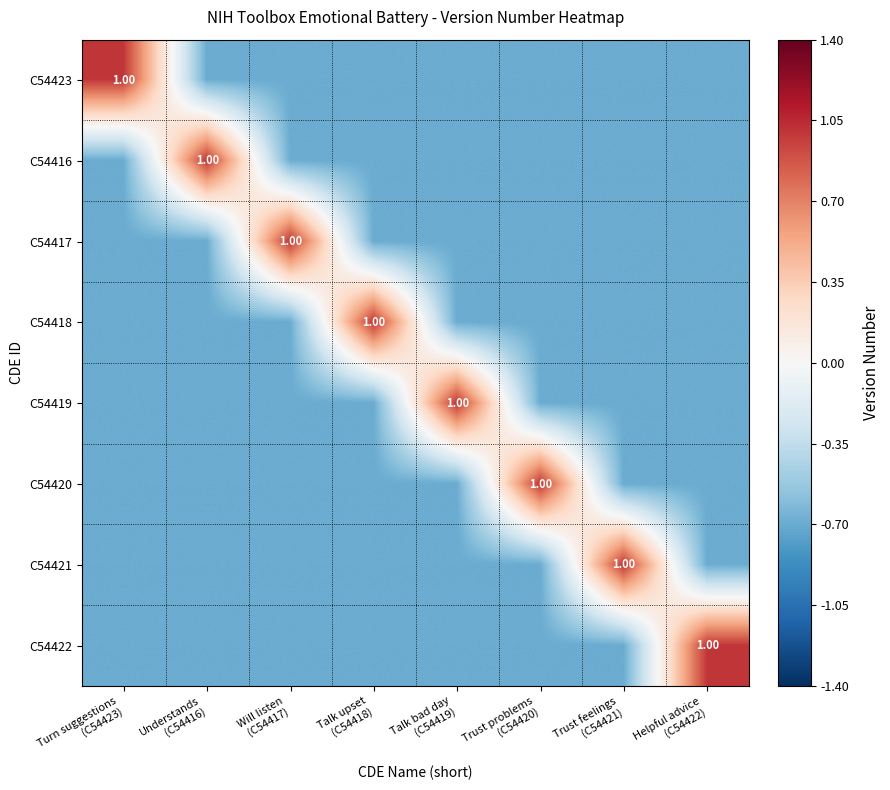

What is the total value across all series at Talk upset
(C54418)?

-3.9